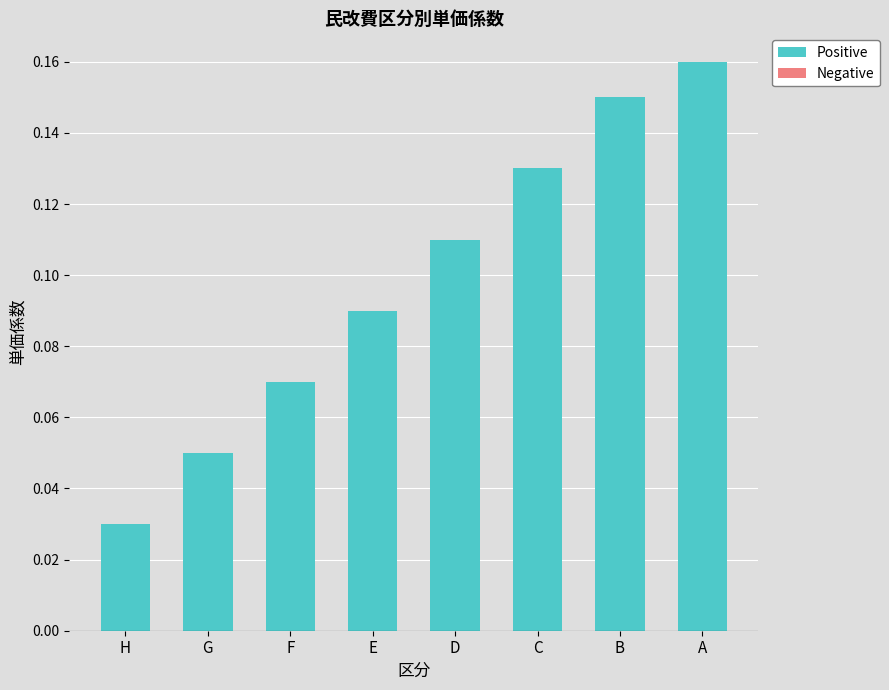

Count the values in the range 0 to 1.

8